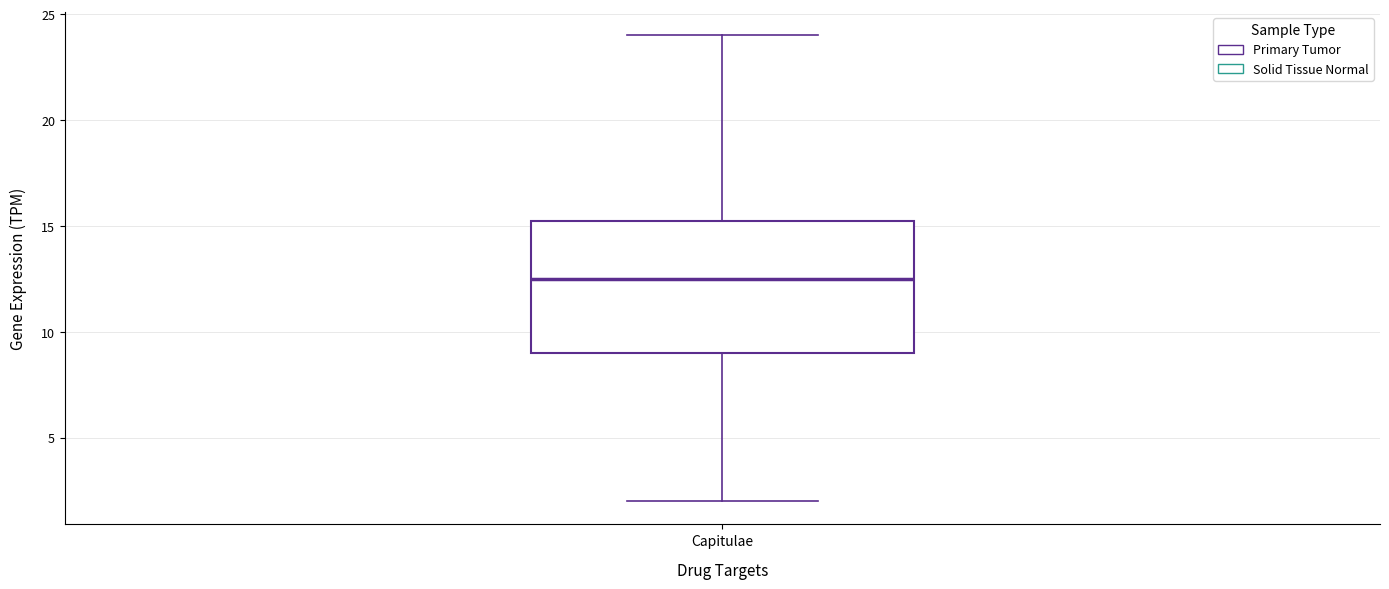

Where does the median line of the box for Capitulae sit on the y-axis? The values are not printed on the chart, so give them approximately, as read against the axis.

12.5